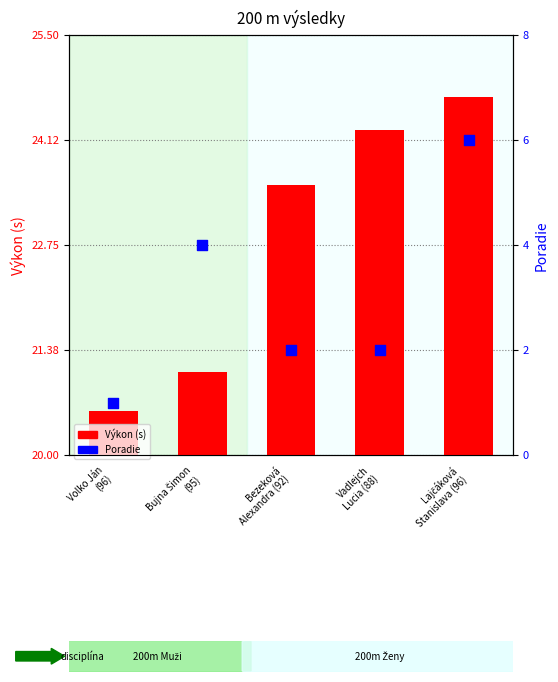

At which category is the sum across all series the highest?

Lajčáková
Stanislava (96)